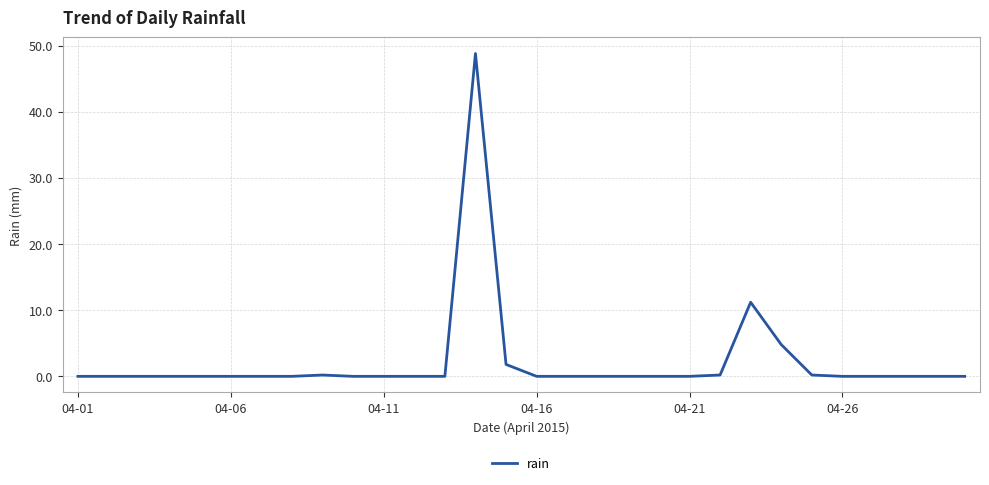

What is the greatest value displayed?

48.8